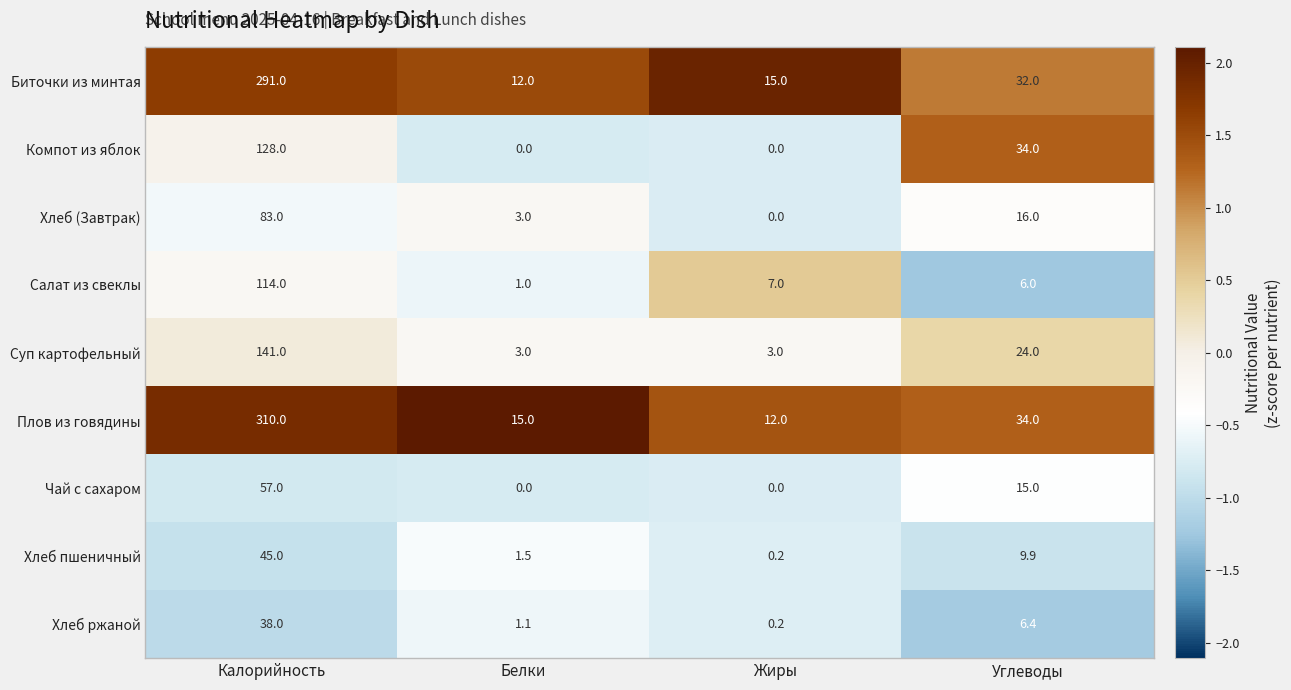

What is the spread (max minus min) of values at Калорийность?

272.0